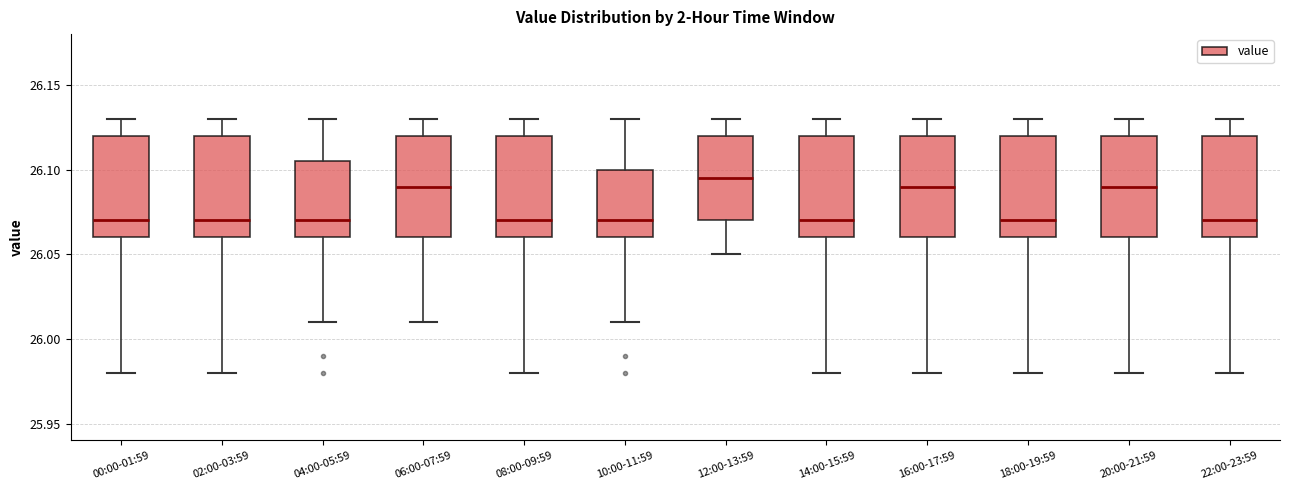

Reading left to right, transcribe this box plot: for each box, give where its median line is, the range the box spans, and where its two whiskers end, as read against the y-axis. The values are not printed on the chart, so give them approximately, as read against the axis.

00:00-01:59: median 26.070, box 26.060 to 26.120, whiskers 25.980 to 26.130
02:00-03:59: median 26.070, box 26.060 to 26.120, whiskers 25.980 to 26.130
04:00-05:59: median 26.070, box 26.060 to 26.105, whiskers 26.010 to 26.130
06:00-07:59: median 26.090, box 26.060 to 26.120, whiskers 26.010 to 26.130
08:00-09:59: median 26.070, box 26.060 to 26.120, whiskers 25.980 to 26.130
10:00-11:59: median 26.070, box 26.060 to 26.100, whiskers 26.010 to 26.130
12:00-13:59: median 26.095, box 26.070 to 26.120, whiskers 26.050 to 26.130
14:00-15:59: median 26.070, box 26.060 to 26.120, whiskers 25.980 to 26.130
16:00-17:59: median 26.090, box 26.060 to 26.120, whiskers 25.980 to 26.130
18:00-19:59: median 26.070, box 26.060 to 26.120, whiskers 25.980 to 26.130
20:00-21:59: median 26.090, box 26.060 to 26.120, whiskers 25.980 to 26.130
22:00-23:59: median 26.070, box 26.060 to 26.120, whiskers 25.980 to 26.130